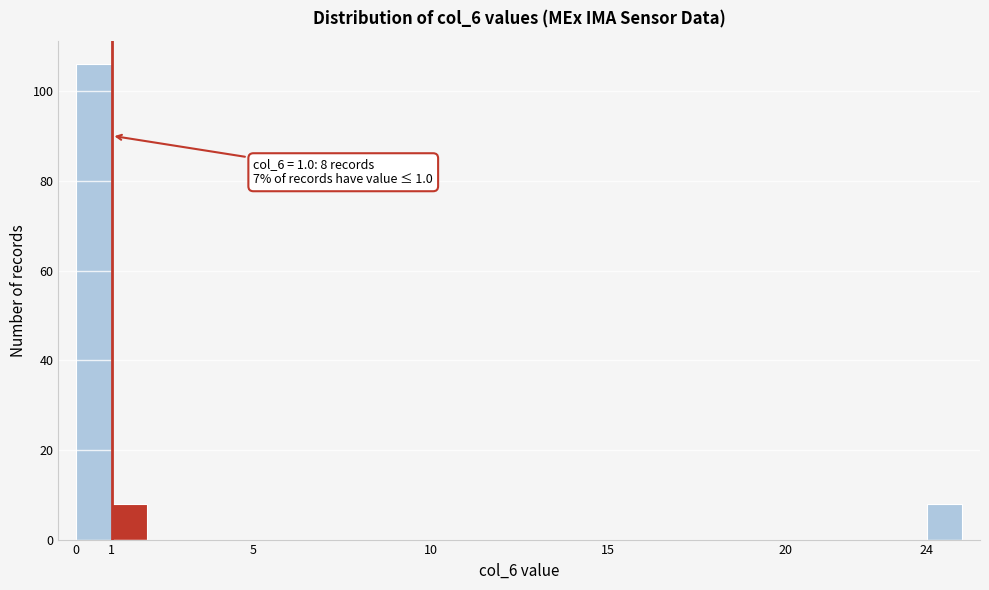

Which range on the x-axis has the tallest bar?

0 to 1